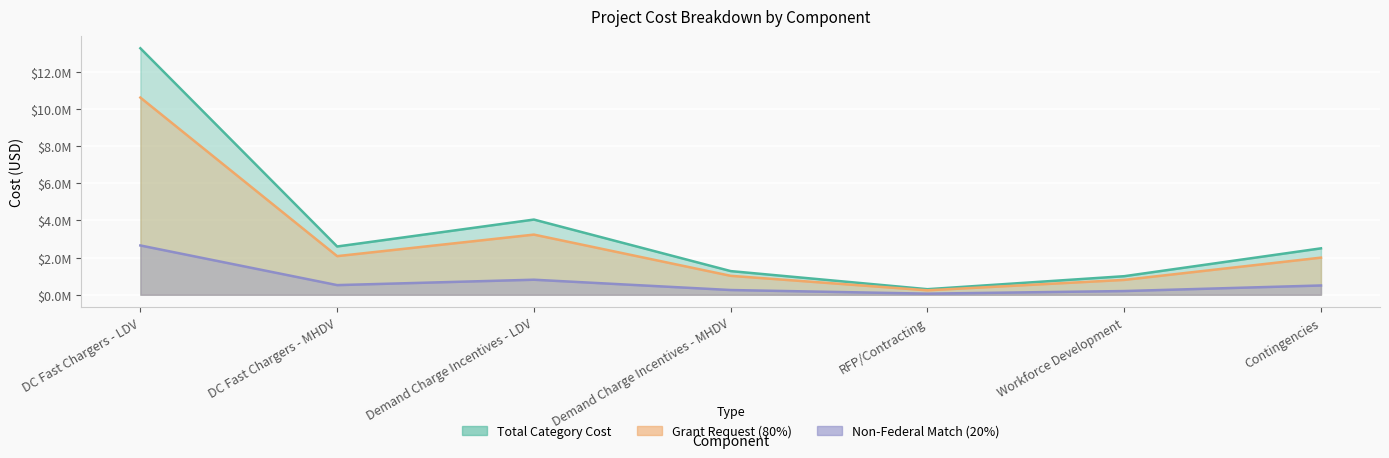

What is the label of the 3rd point from the left?

Demand Charge Incentives - LDV